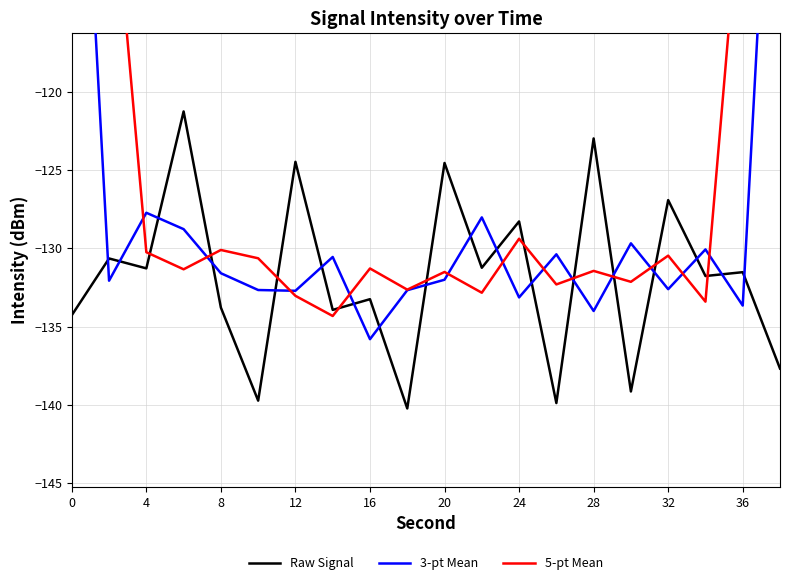

The Raw Signal series shows -193.1 at 28. True or false?

False